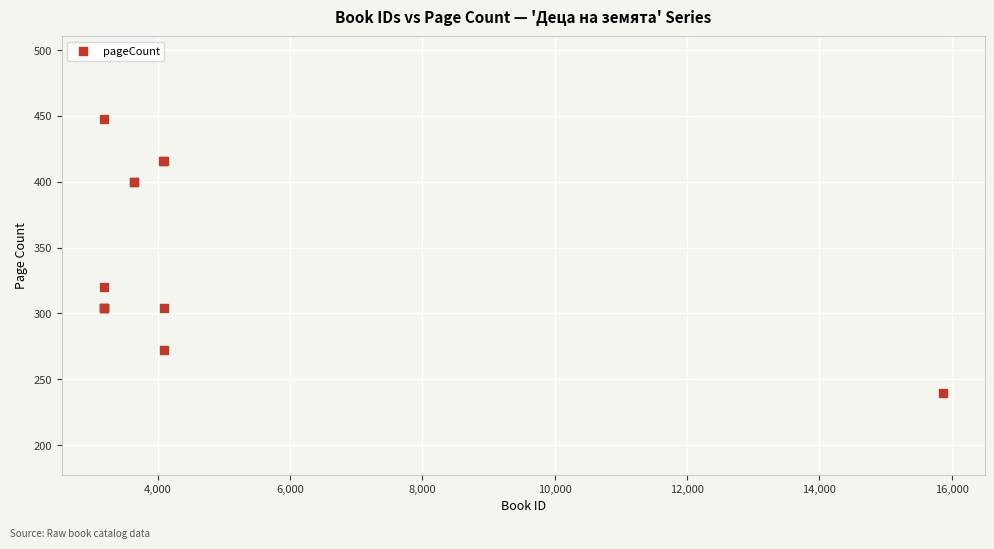

What Y value in the scatter plot is closest to 344?

320